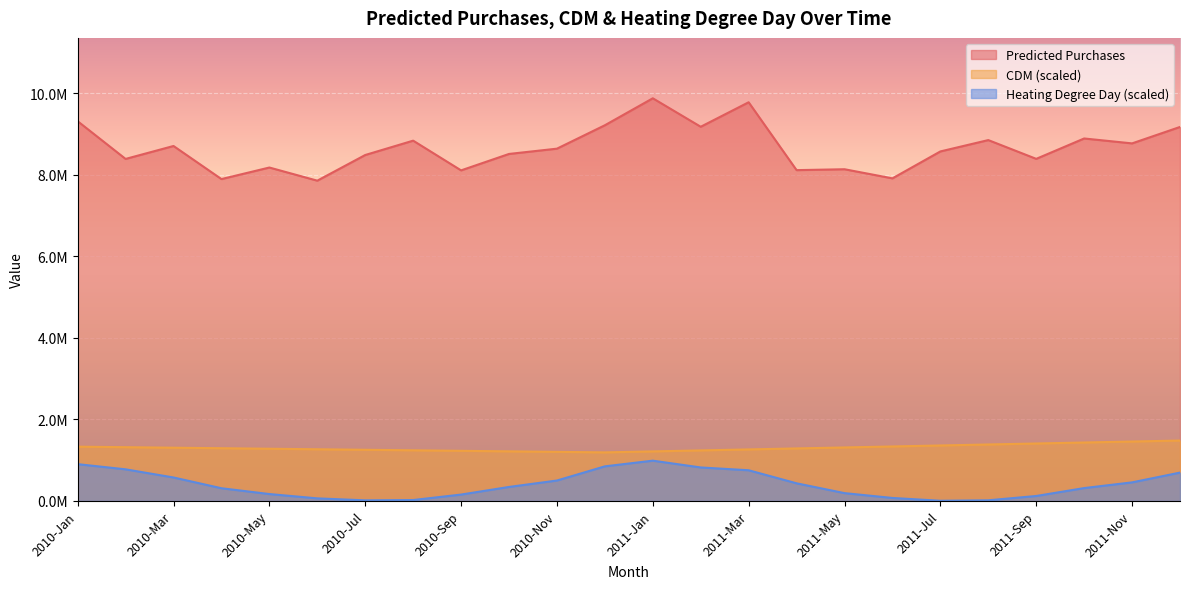

What is the value of the CDM point at the 16th from the left?

1288194.8